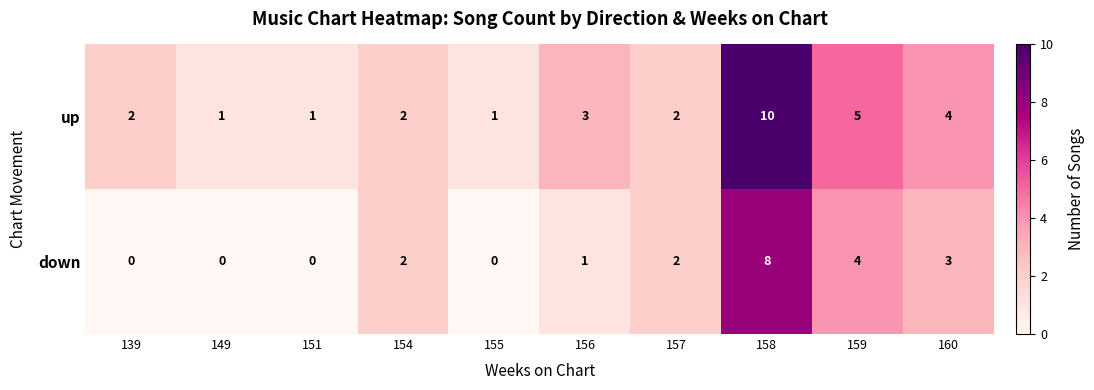

How many data points in up are less than 2?

3